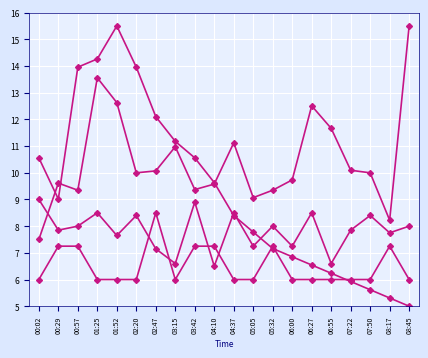

How many data points does each series have?

20